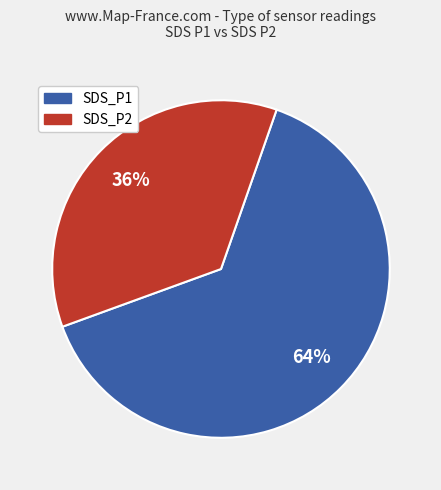

How many segments does this pie chart have?

2